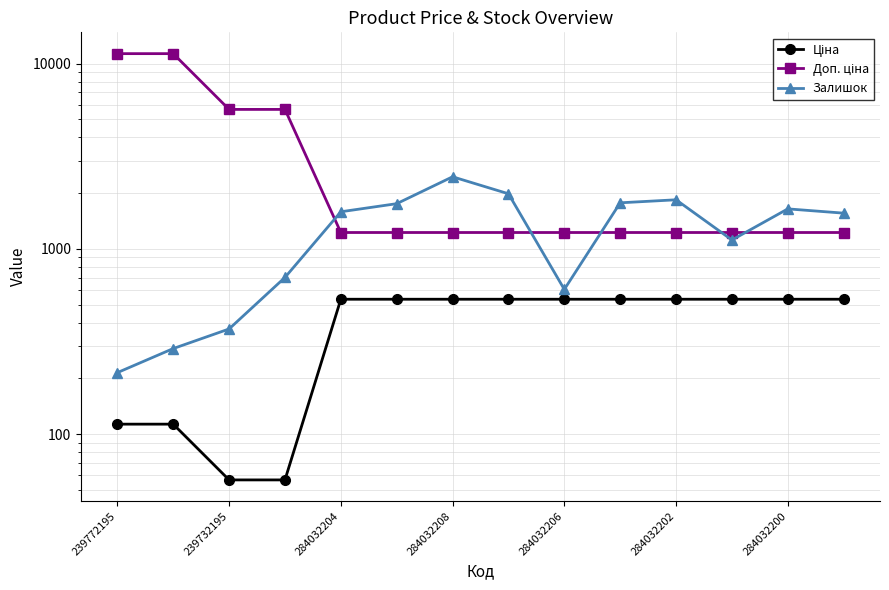

Count the number of categories in the chart.

14